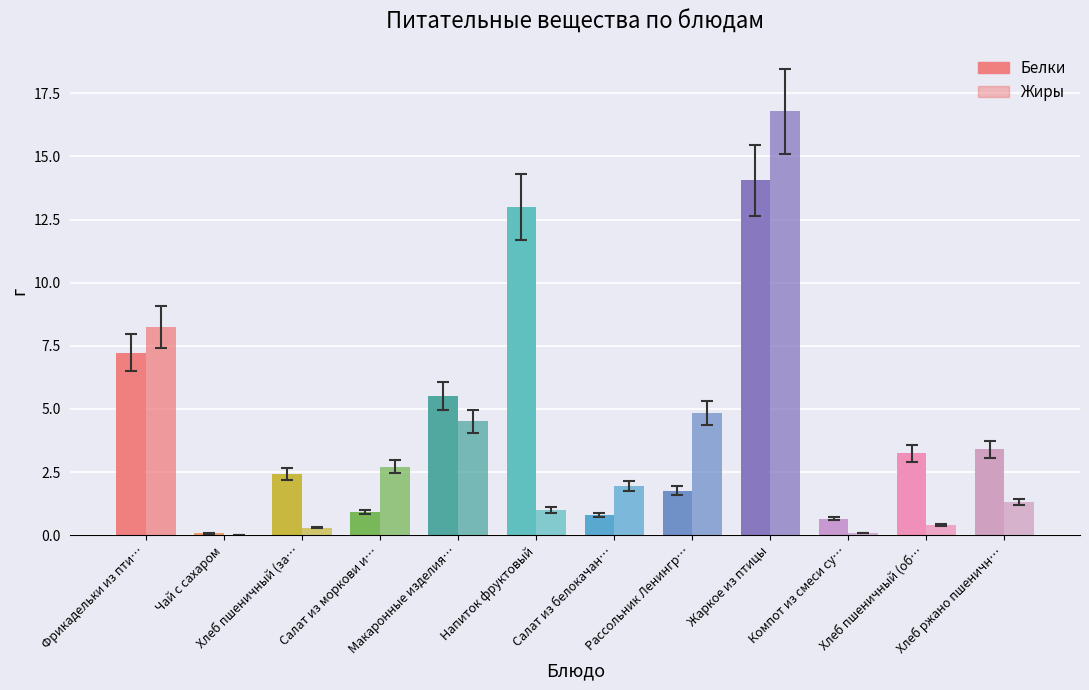

Which category has the lowest value across all series?

Чай с сахаром